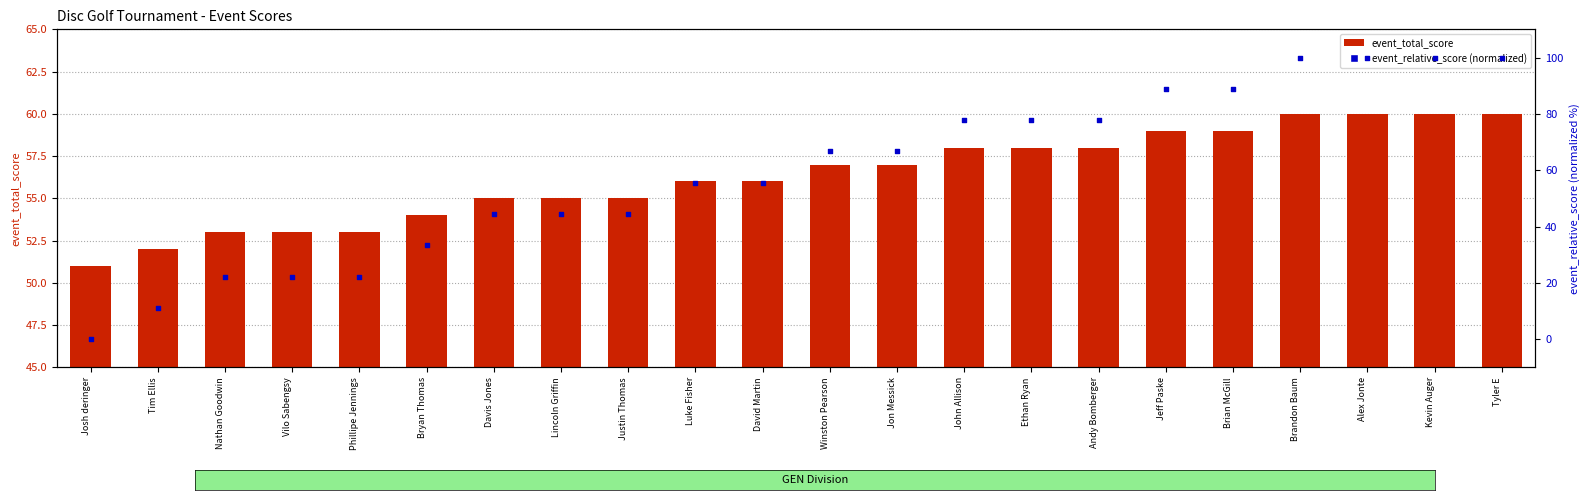

What are all the series names shown in the legend?

event_total_score, event_relative_score (normalized)